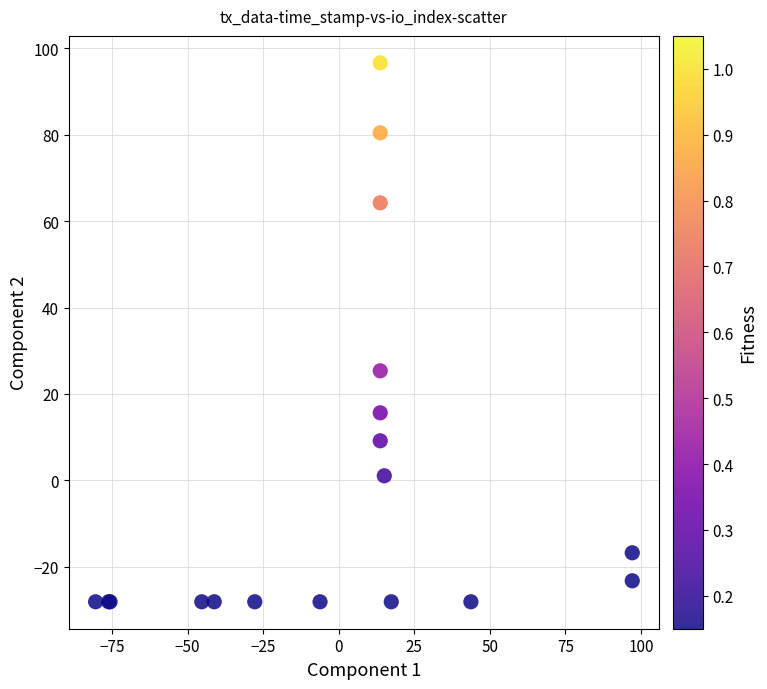

What Y value in the scatter plot is closest to 34?

25.4